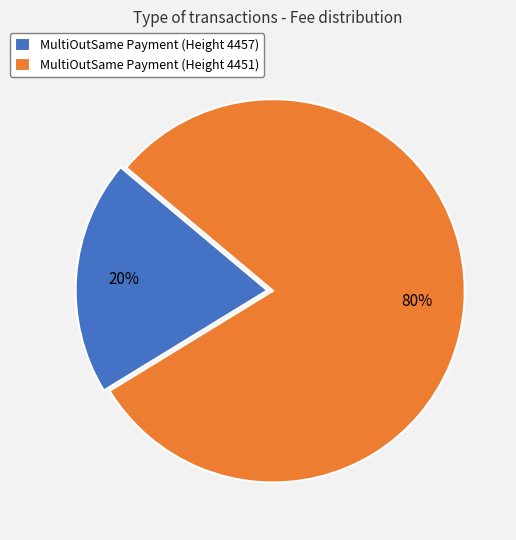

What is the largest slice in the pie chart?

MultiOutSame Payment (Height 4451)